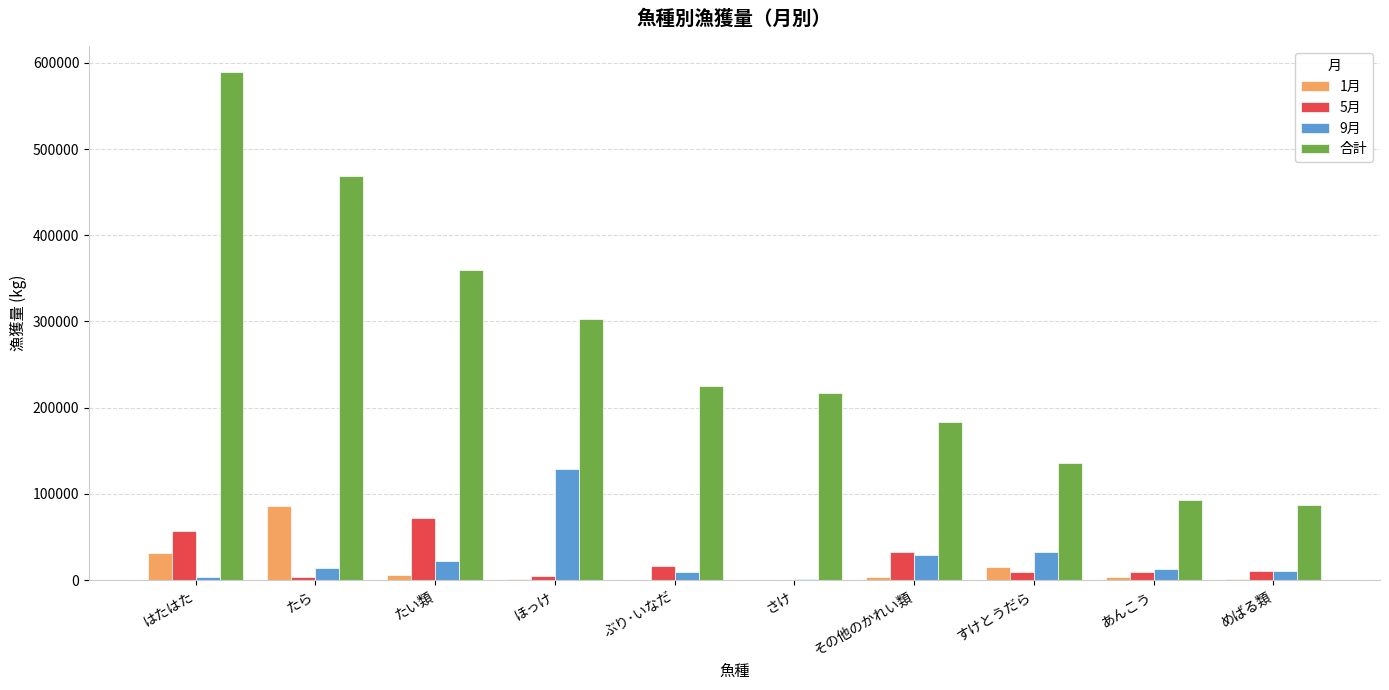

Are the bars grouped side by side (vs. stacked)?

Yes